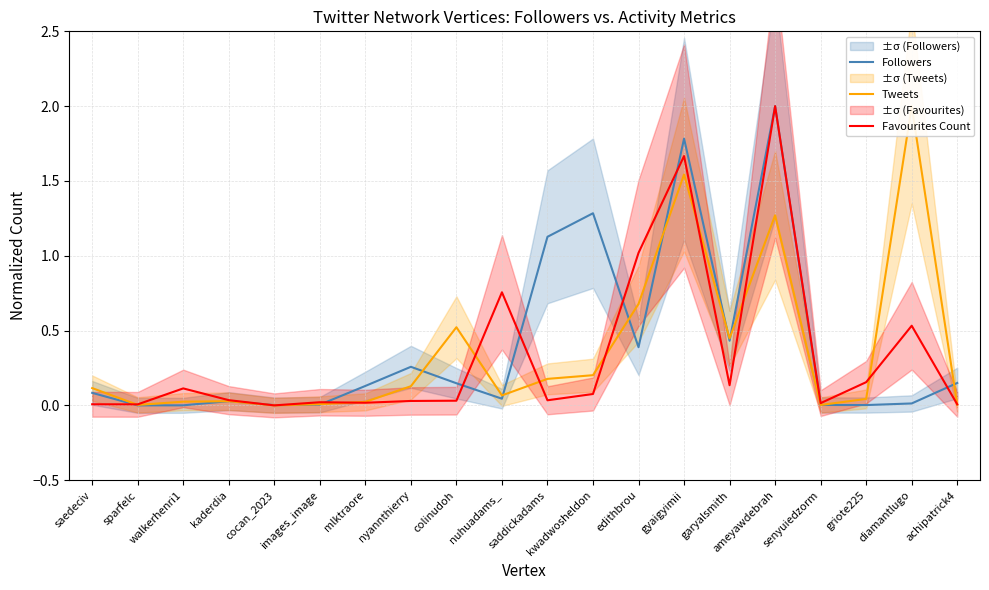

How many data points in Followers are above 0?

19